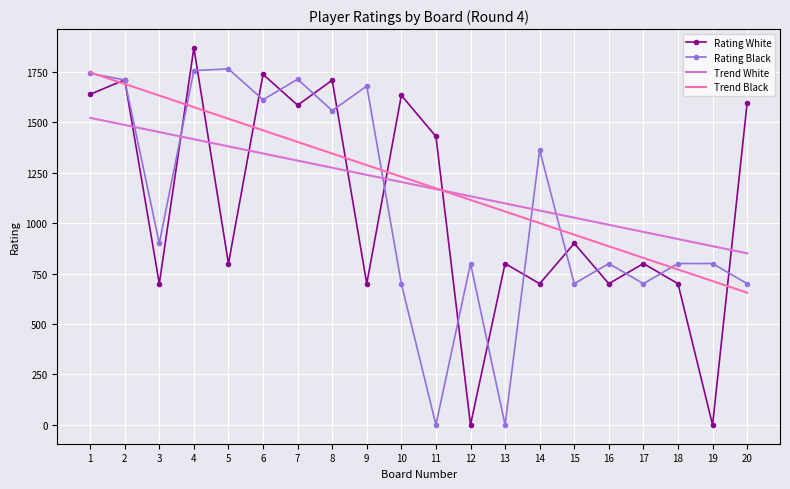

Is the value of Rating Black at 5 greater than the value of Rating White at 8?

Yes